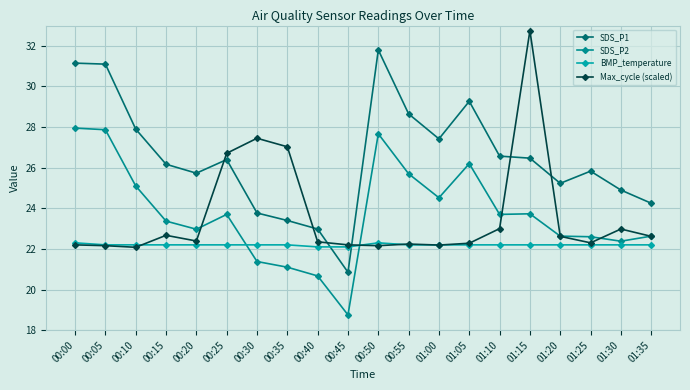

What is the value of the Max_cycle (scaled) point at the 7th from the left?

27.4